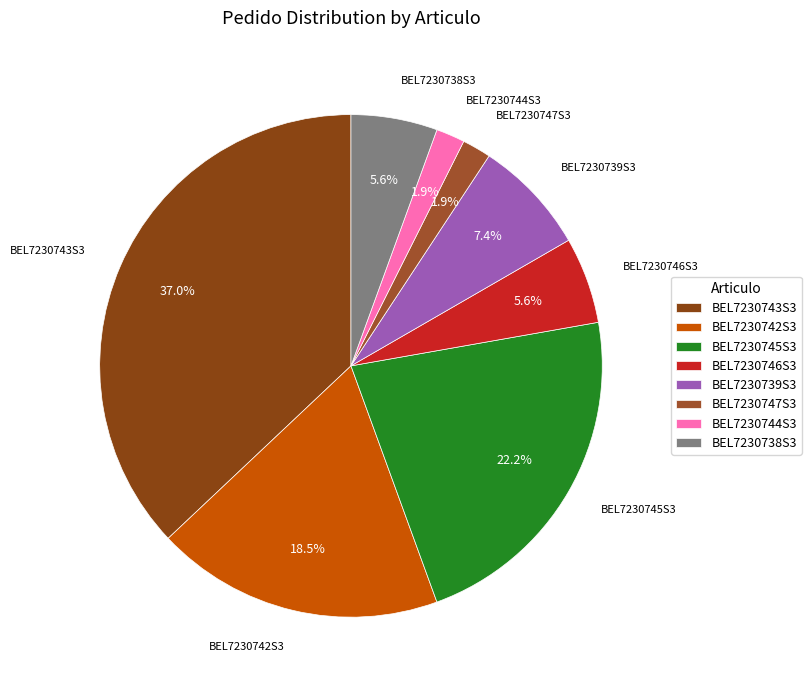

Count the number of slices in the pie.

8